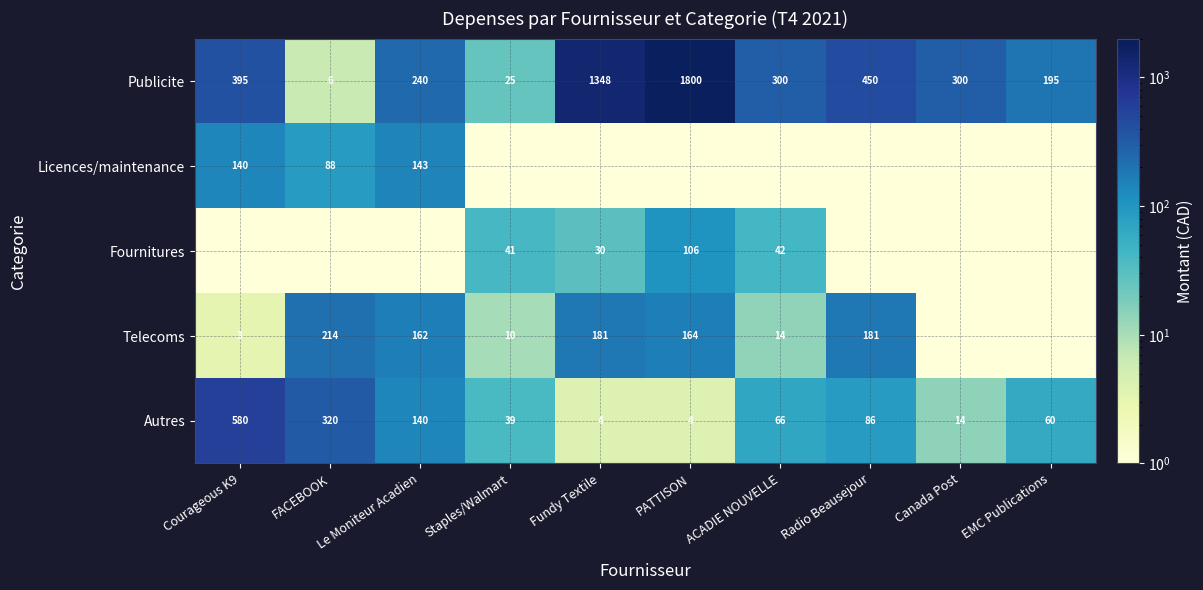

What is the minimum value for Publicite?

6.0